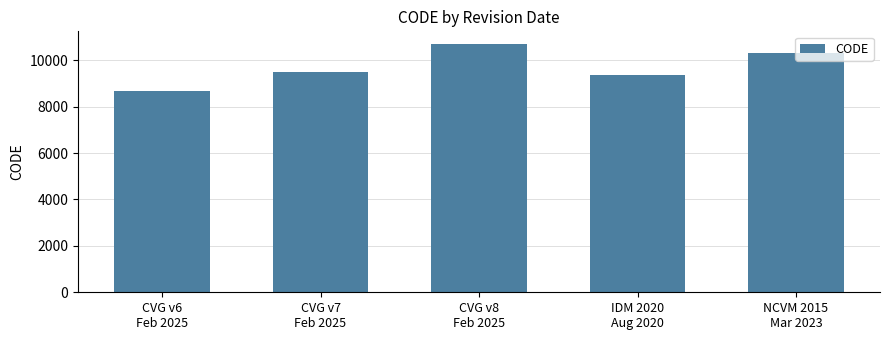

What is the sum of all values?

48564